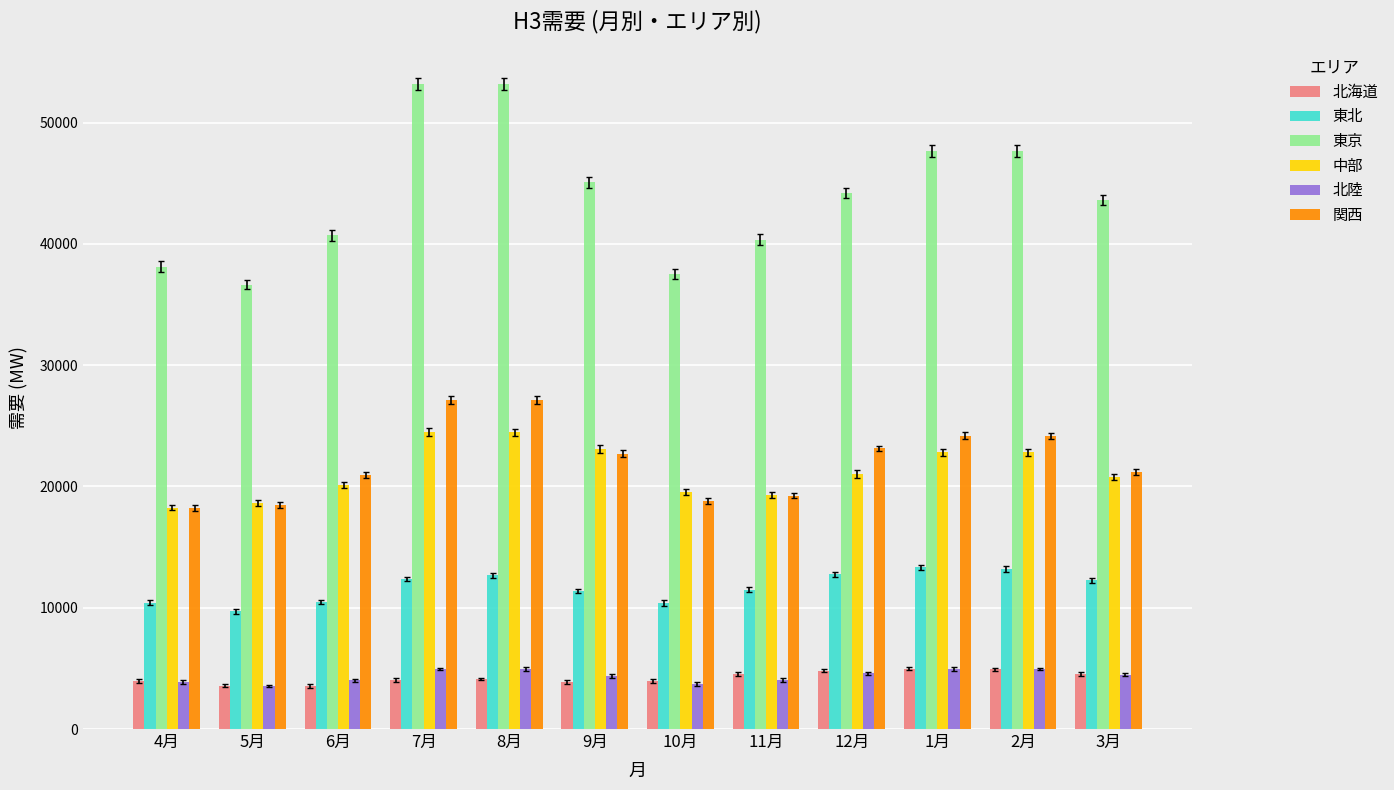

What is the lowest value of the 北海道 series?

3549.0